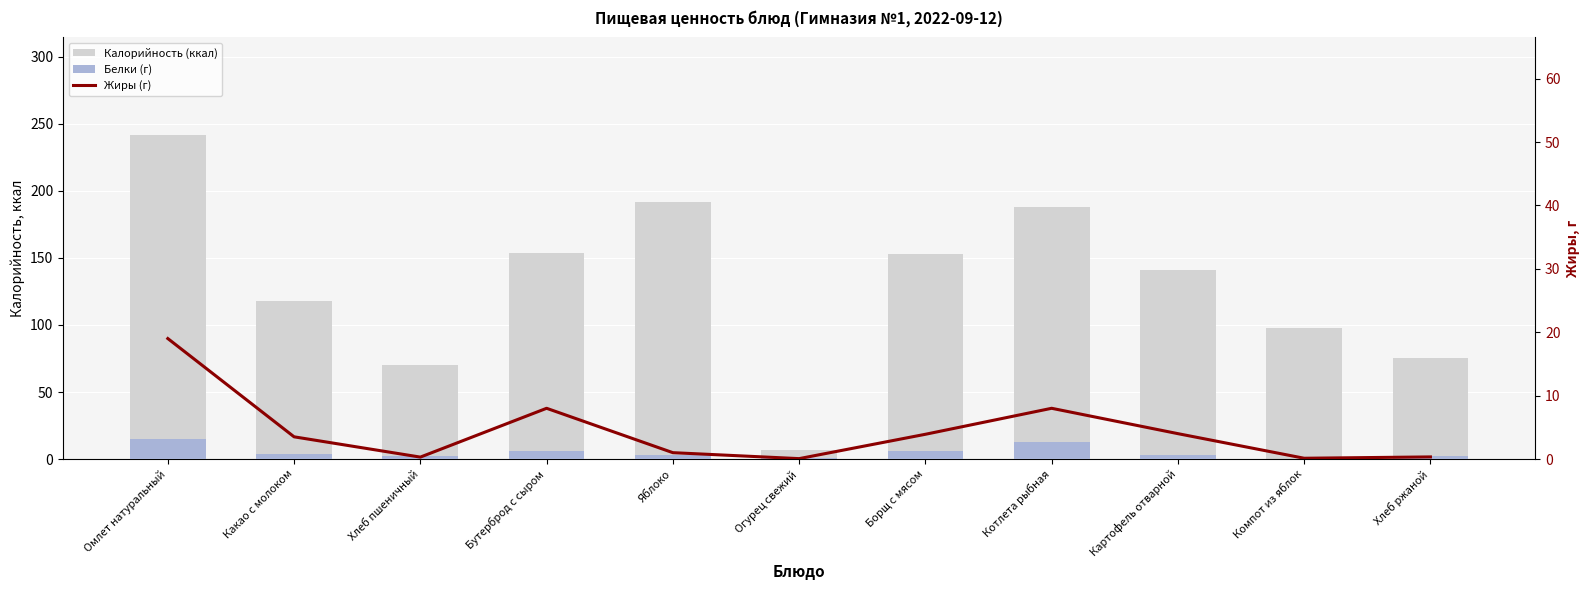

At Бутерброд с сыром, list the series in order from largest to smallest.

Калорийность (ккал), Жиры (г), Белки (г)